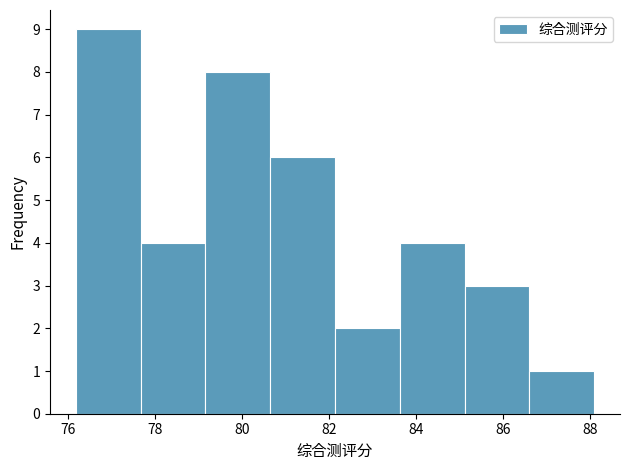

What is the height of the bar covering 85.2 to 86.6 on the x-axis? Neither the bar edges nor the heights are printed on the chart, so give them approximately, as read against the axes.

3